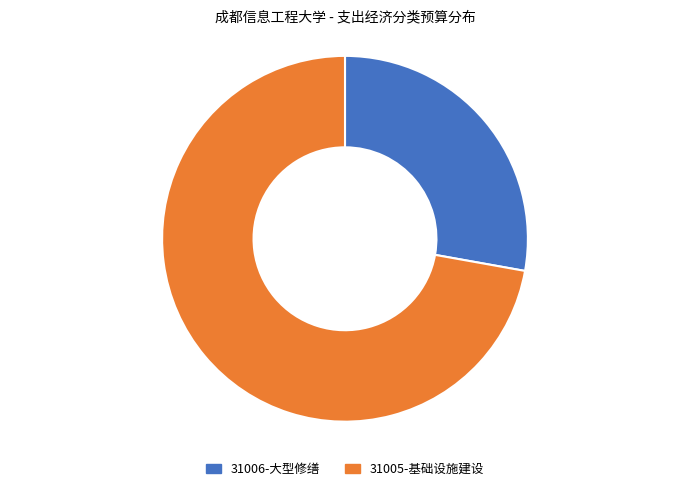

Approximately how many times larger is the value at 31005-基础设施建设 compared to 31006-大型修缮?

2.6